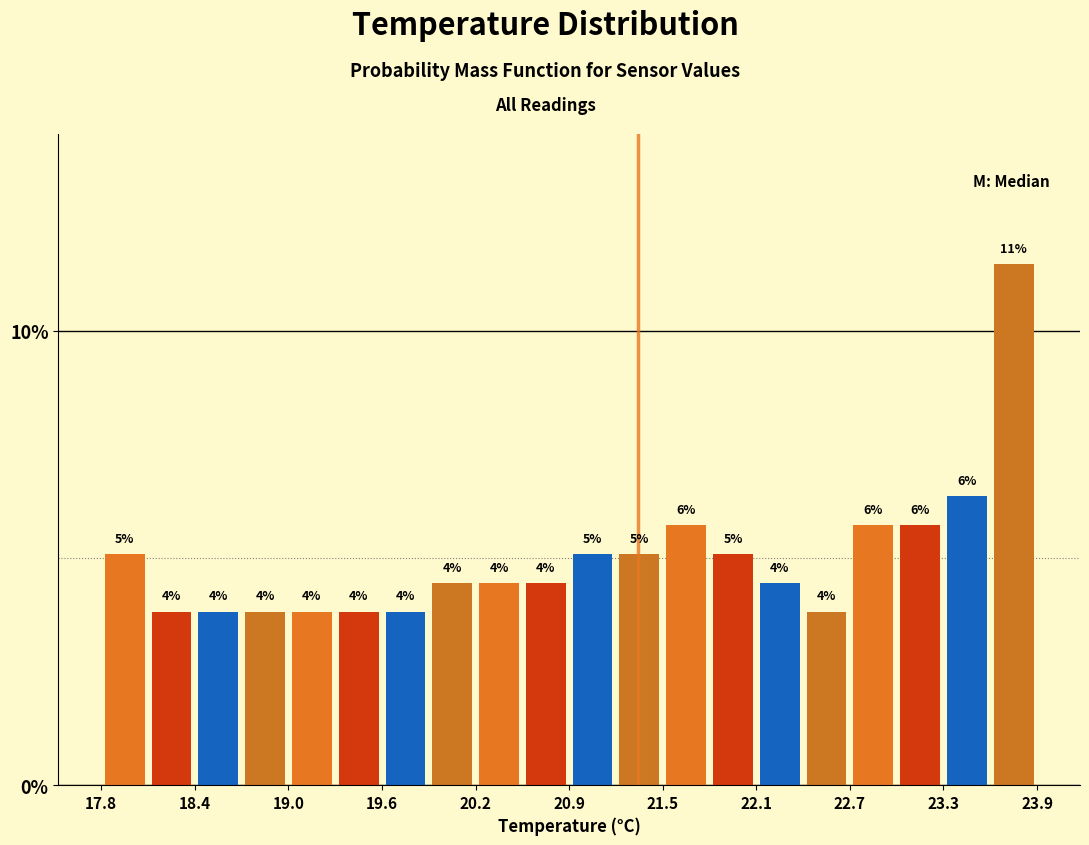

Around what value on the x-axis is the tallest bar? Give the approximate position of its centre, as read against the axis.

23.7